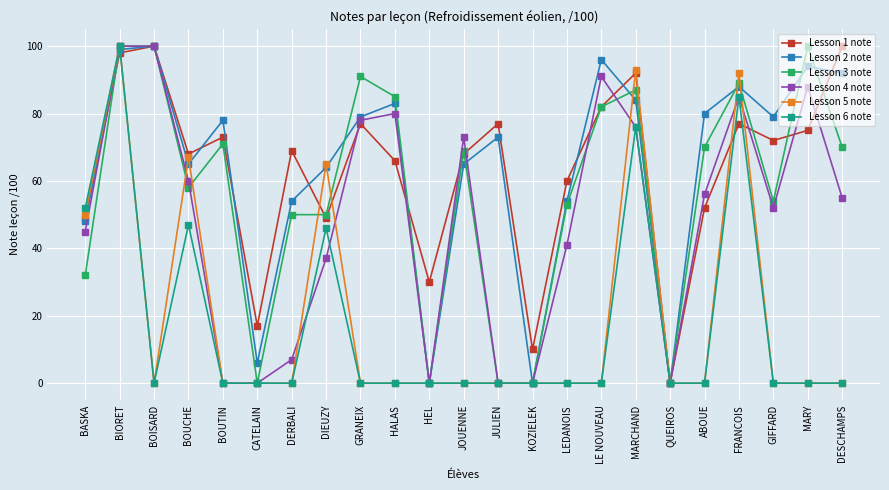

How many lines are shown in the chart?

6